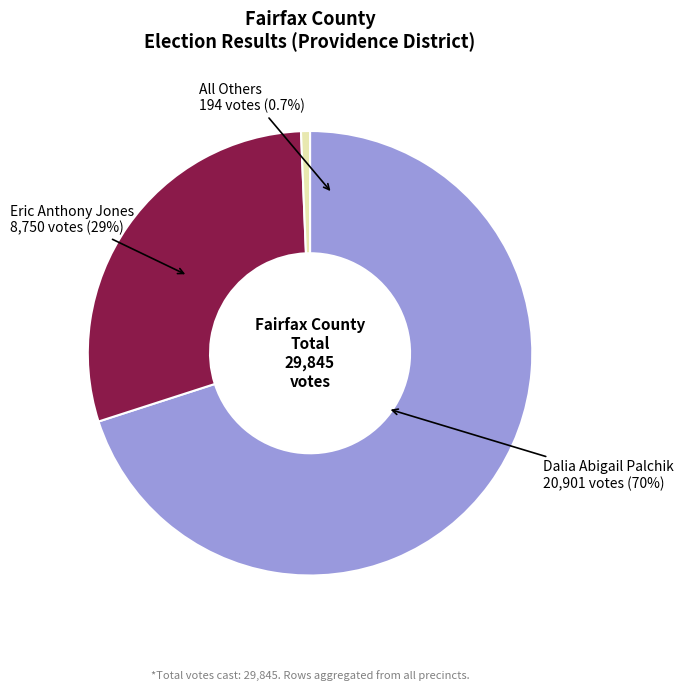

The Eric Anthony Jones (Republican) slice represents 16% of the pie. True or false?

False